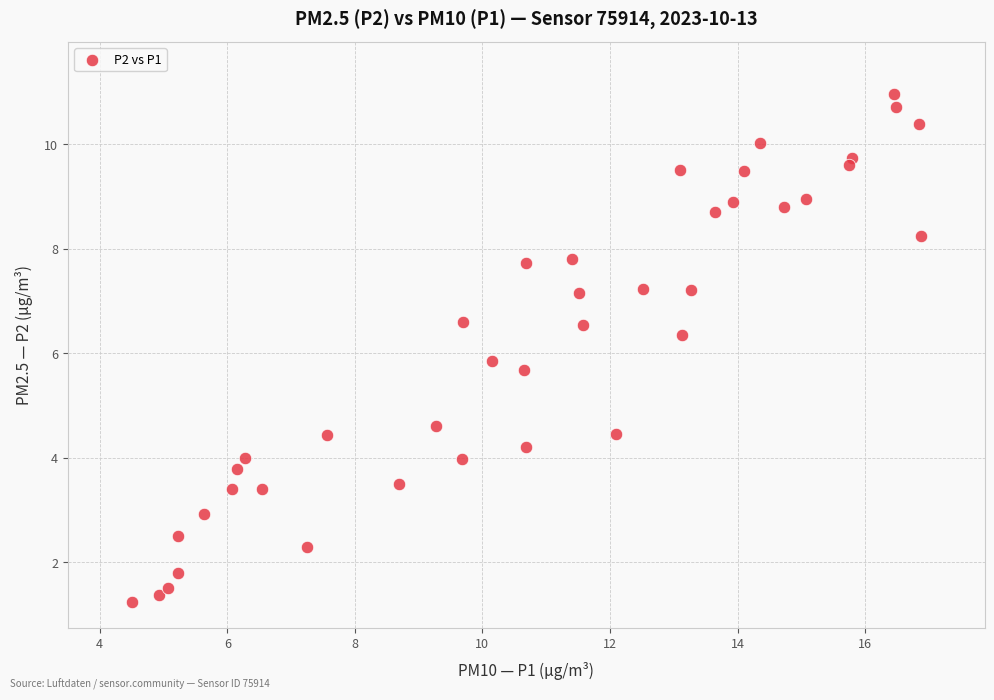

What is the range of Y values (max minus min)?

9.7